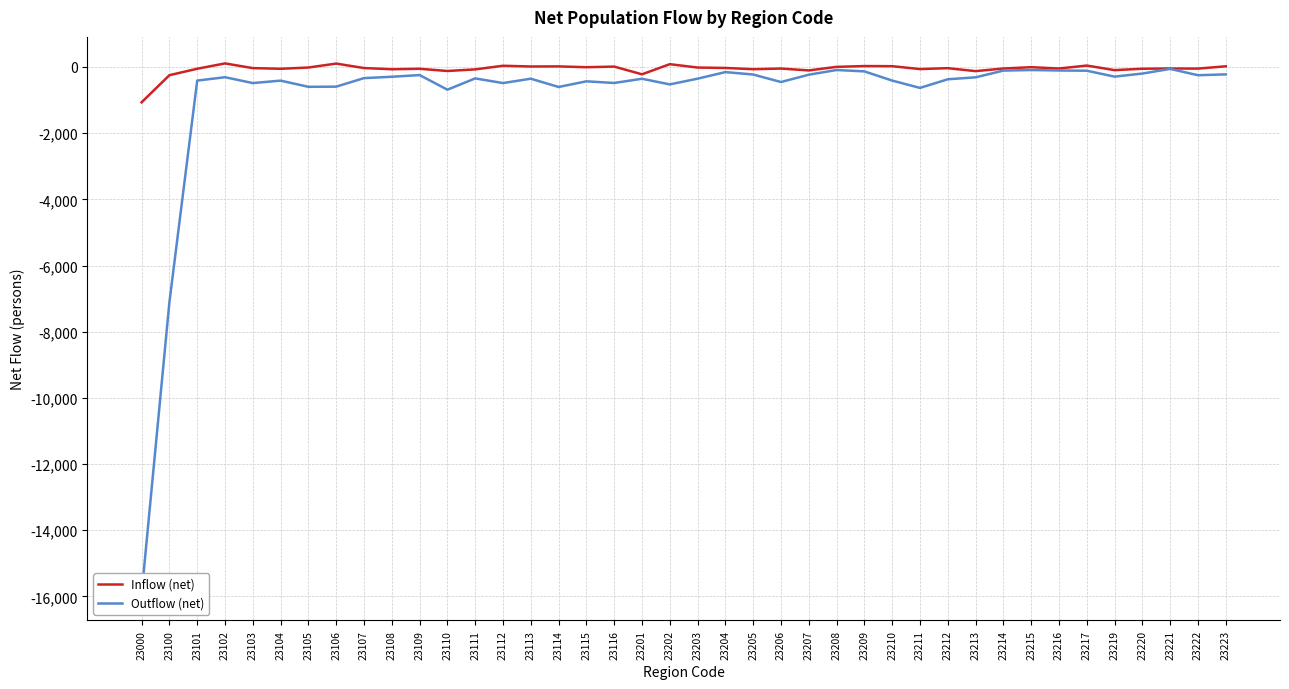

Which series has the widest spread of values?

Outflow (net)